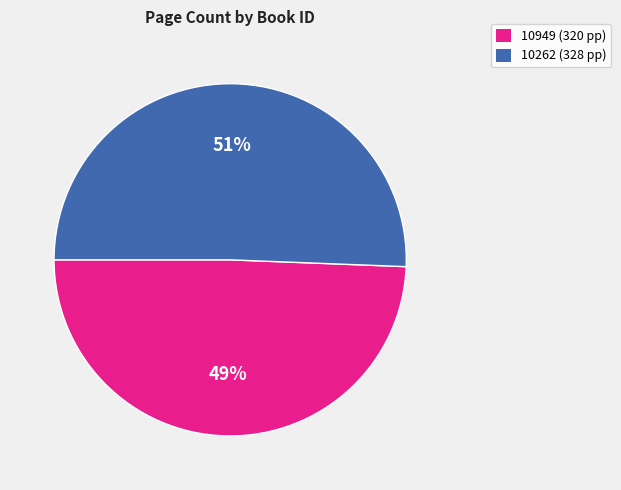

Which slice is the smallest?

10949